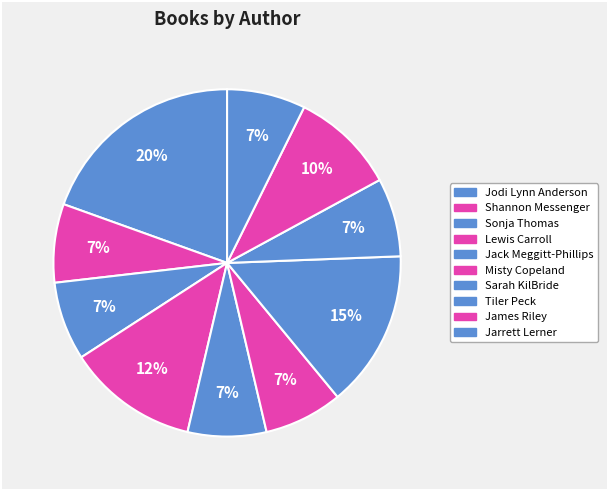

How many segments does this pie chart have?

10